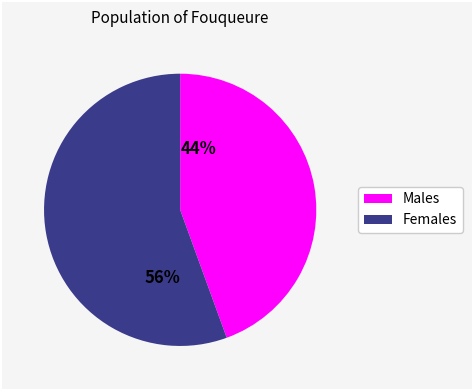

Rank the categories by value from lowest to highest.

44%, 56%